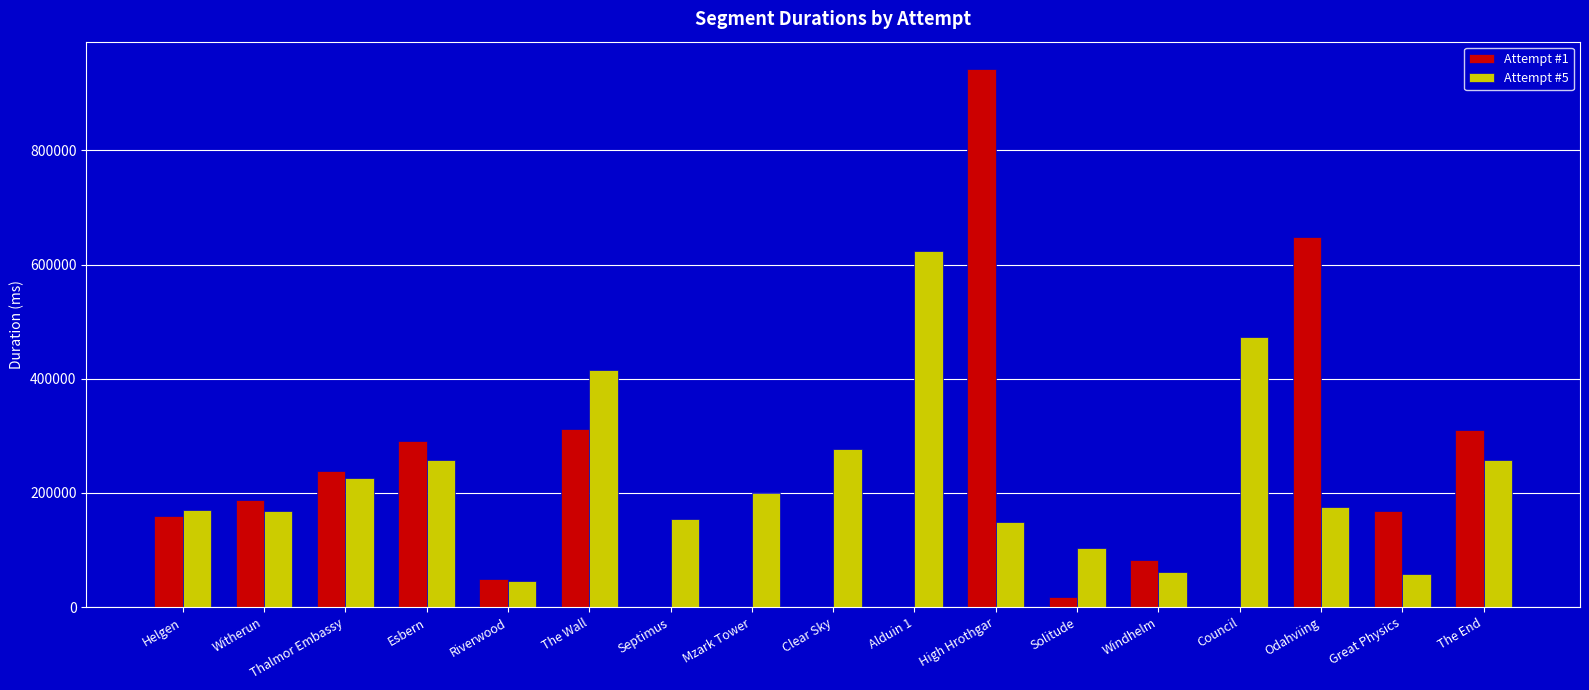

What is the approximate value of Attempt #5 at Odahviing, to the nearest 50?

175950